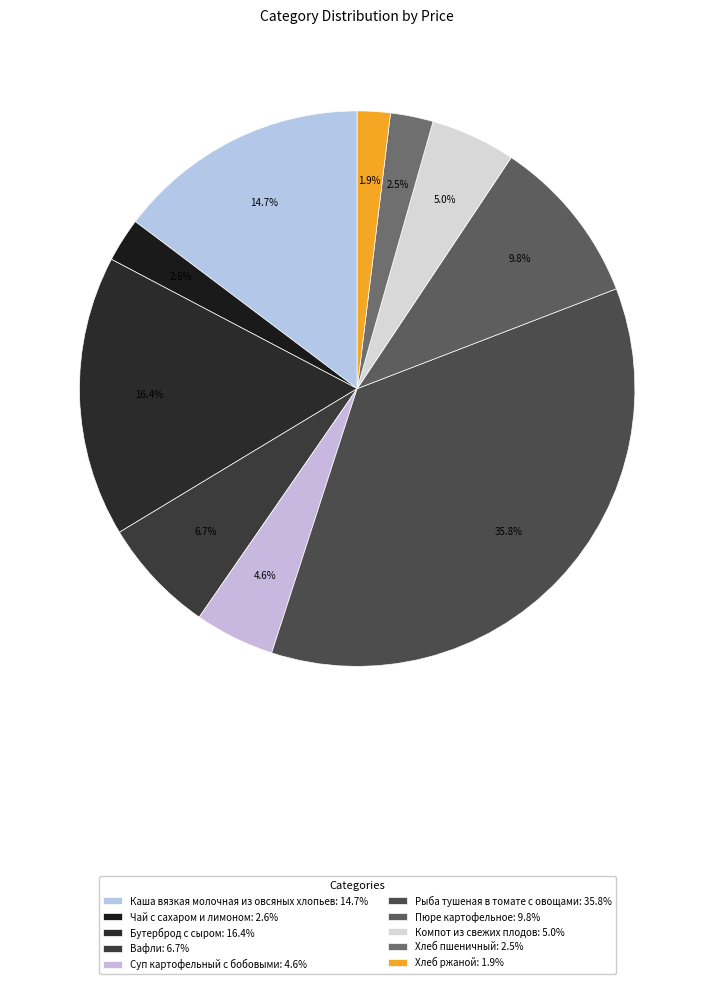

To the nearest percent, what is the combined percentage of Чай с сахаром и лимоном and Пюре картофельное?

12%